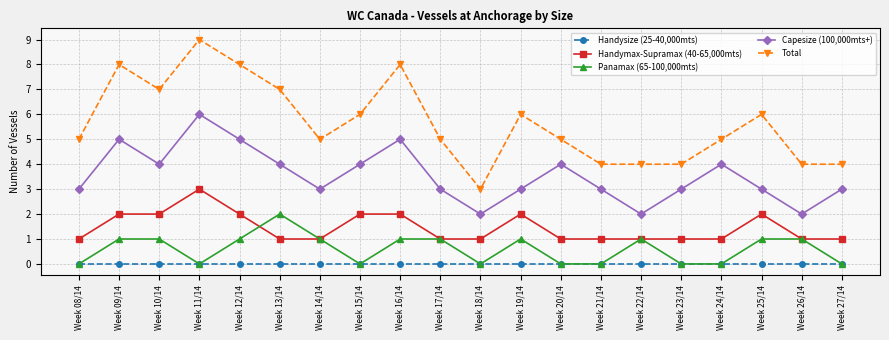

Which series has the largest range (max minus min)?

Total